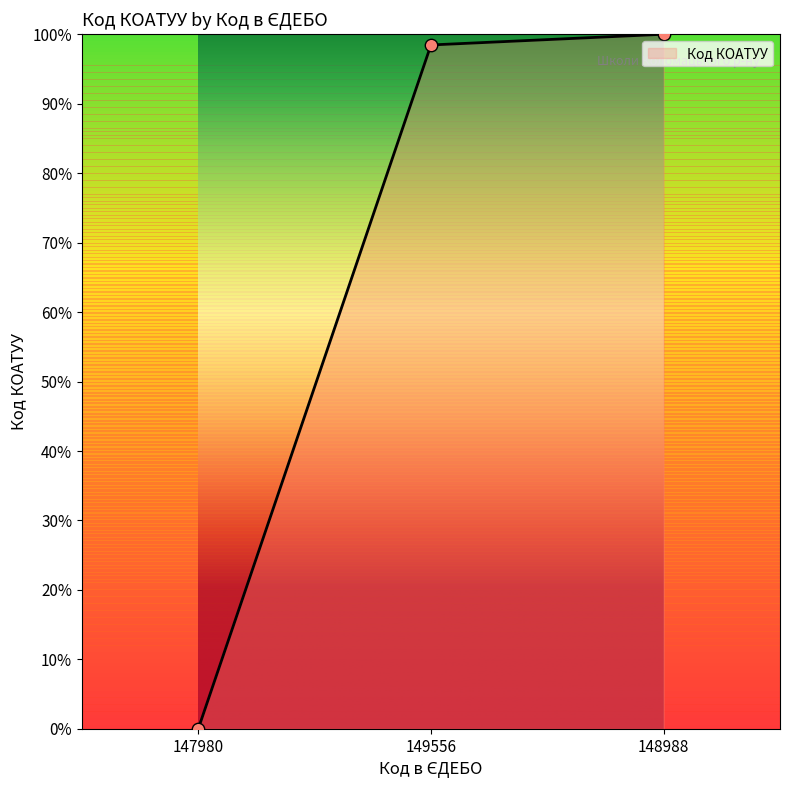

What is the change in value from 149556 to 148988?

+1.5